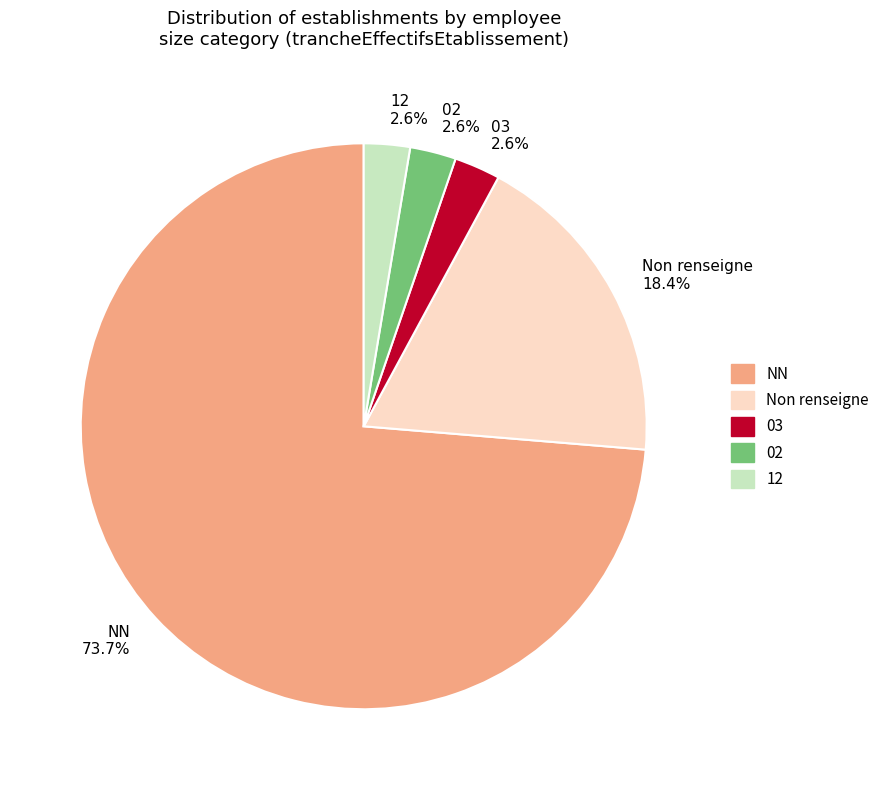

How many segments does this pie chart have?

5